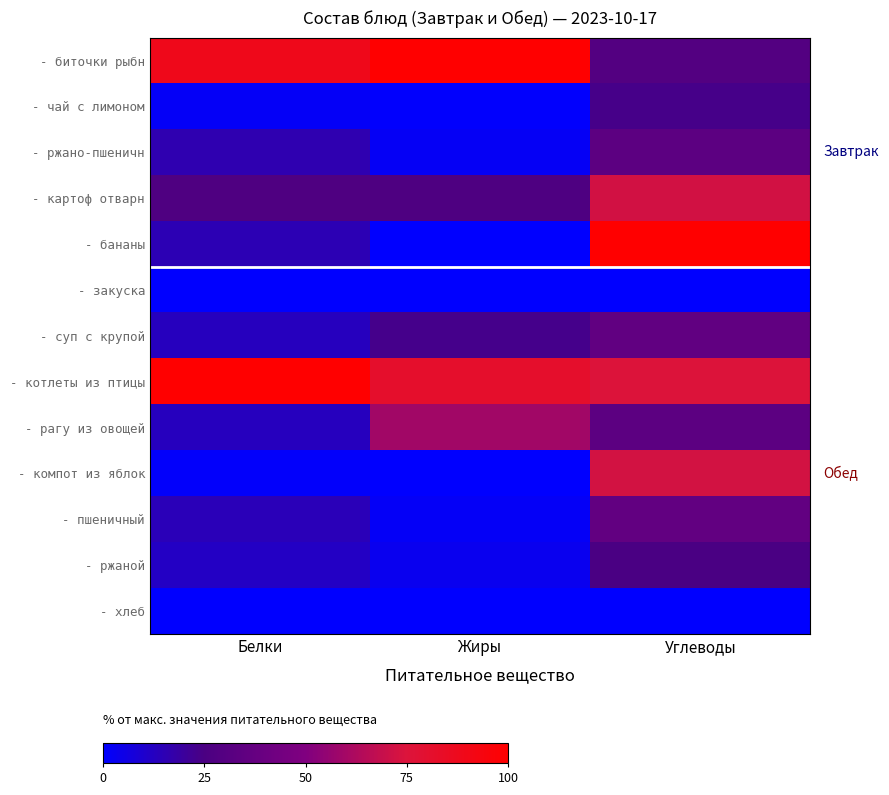

Which series has the largest range (max minus min)?

- бананы